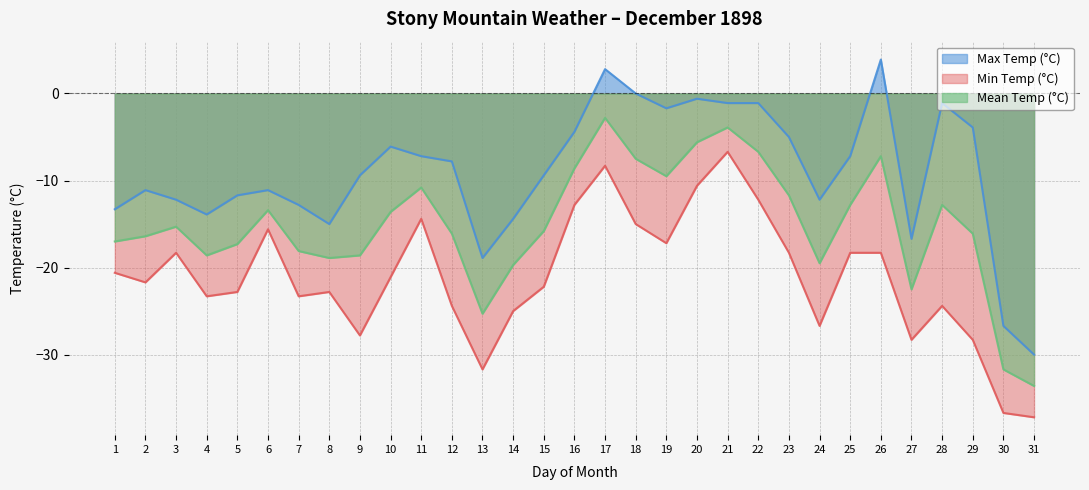

Which series changed the most between 7 and 14?

Min Temp (°C)